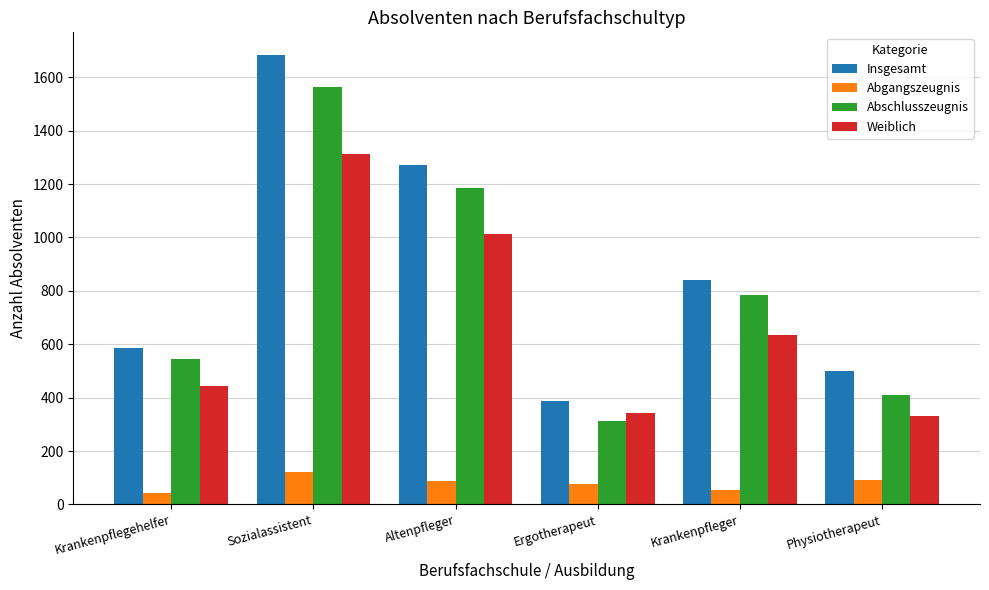

At how many categories does at least one series exceed 1577?

1